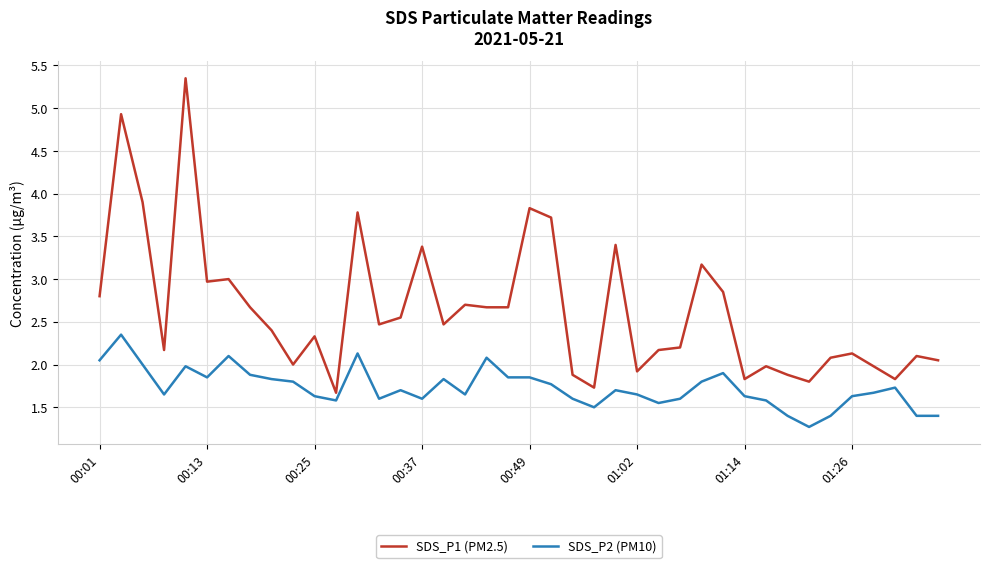

What is the minimum value for SDS_P1 (PM2.5)?

1.7